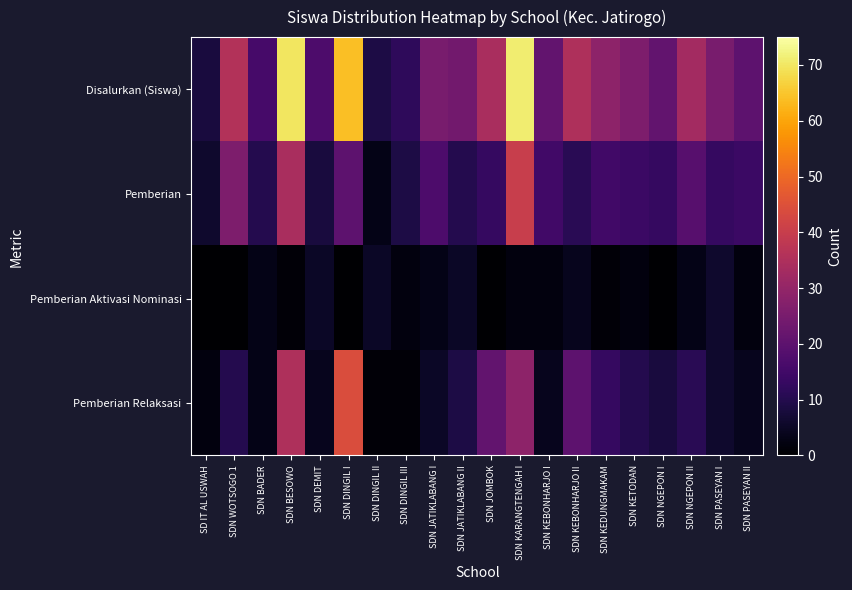

How many data points does each series have?

20